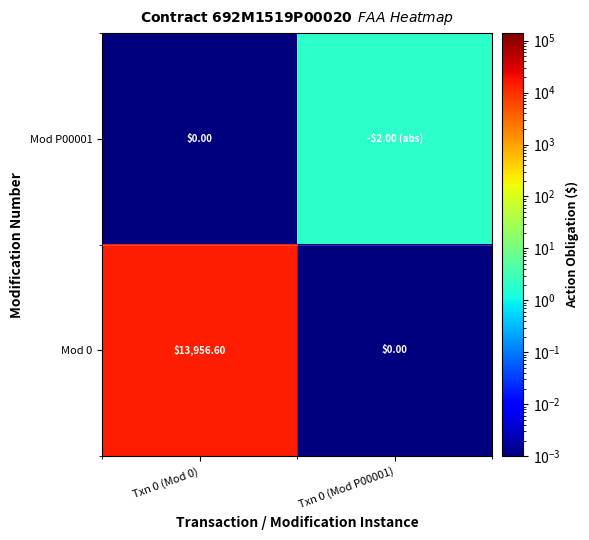

Is the value of Mod P00001 at Txn 0 (Mod 0) greater than the value of Mod 0 at Txn 0 (Mod 0)?

No